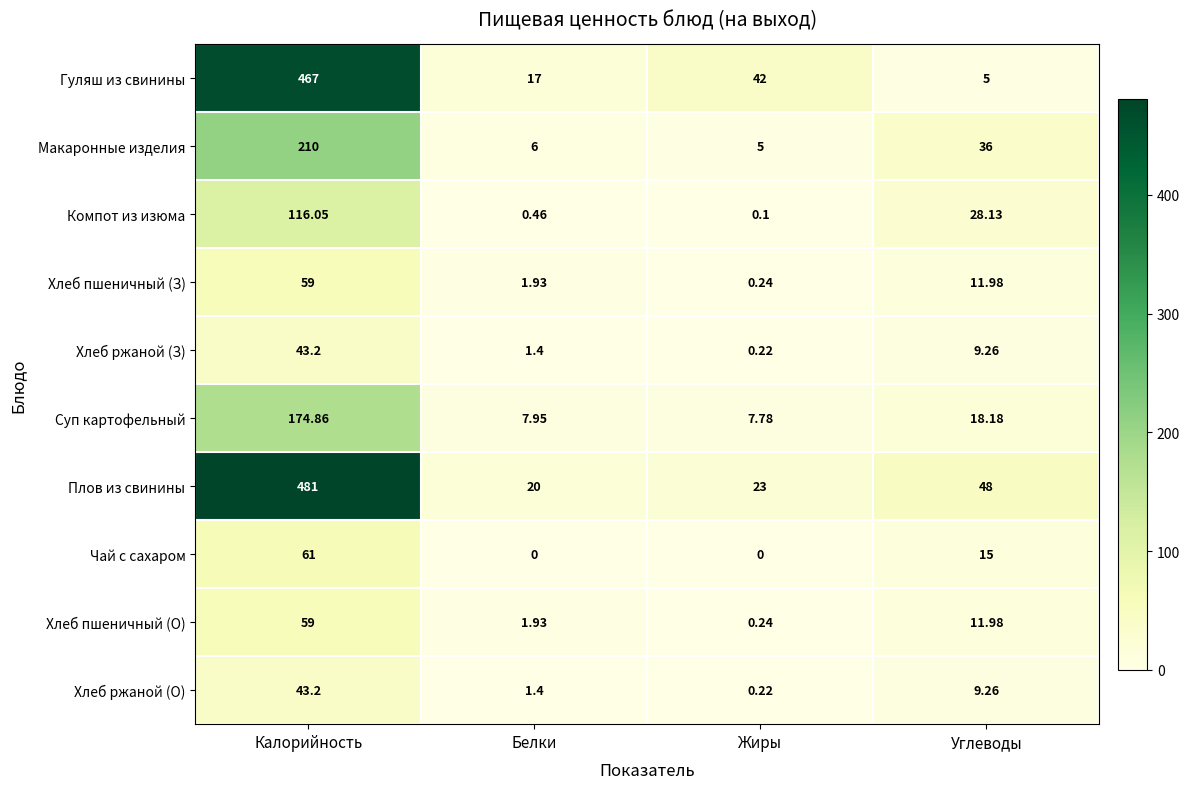

Count the number of categories in the chart.

4